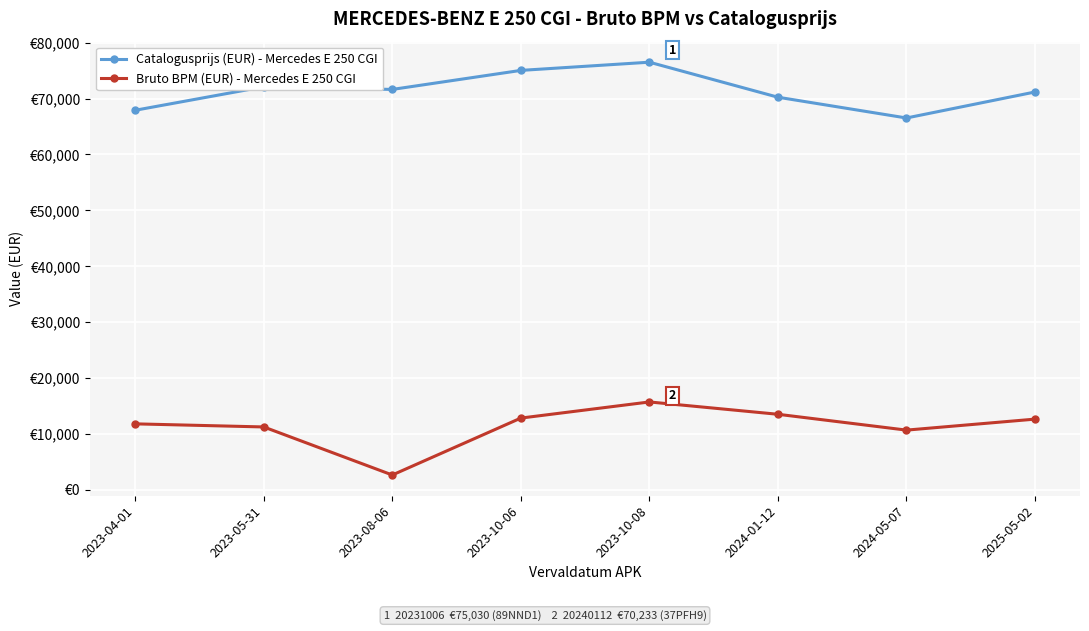

Which series changed the most between 2023-04-01 and 2023-10-06?

Catalogusprijs (EUR) - Mercedes E 250 CGI